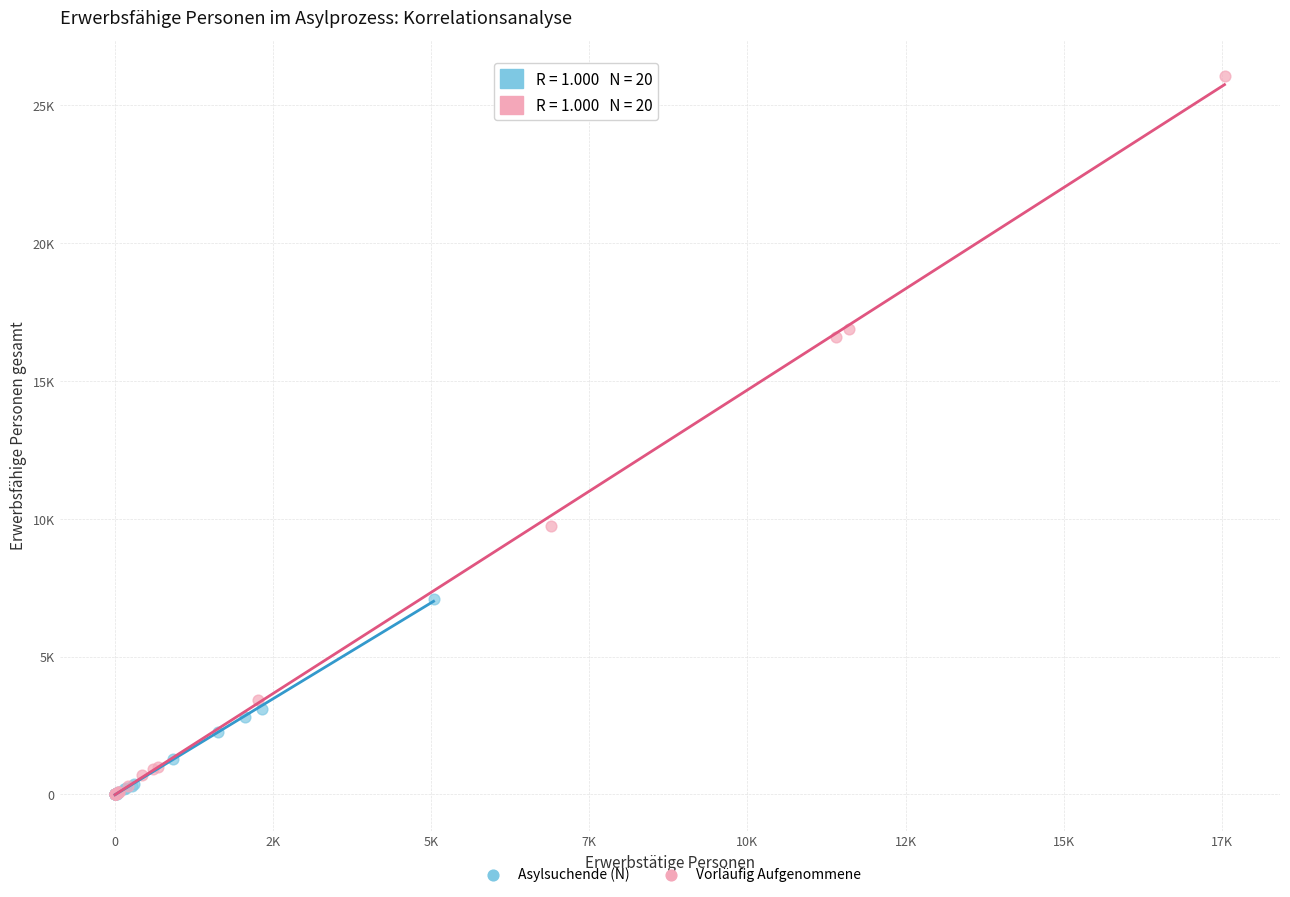

What are all the series names shown in the legend?

Asylsuchende (N), Vorläufig Aufgenommene